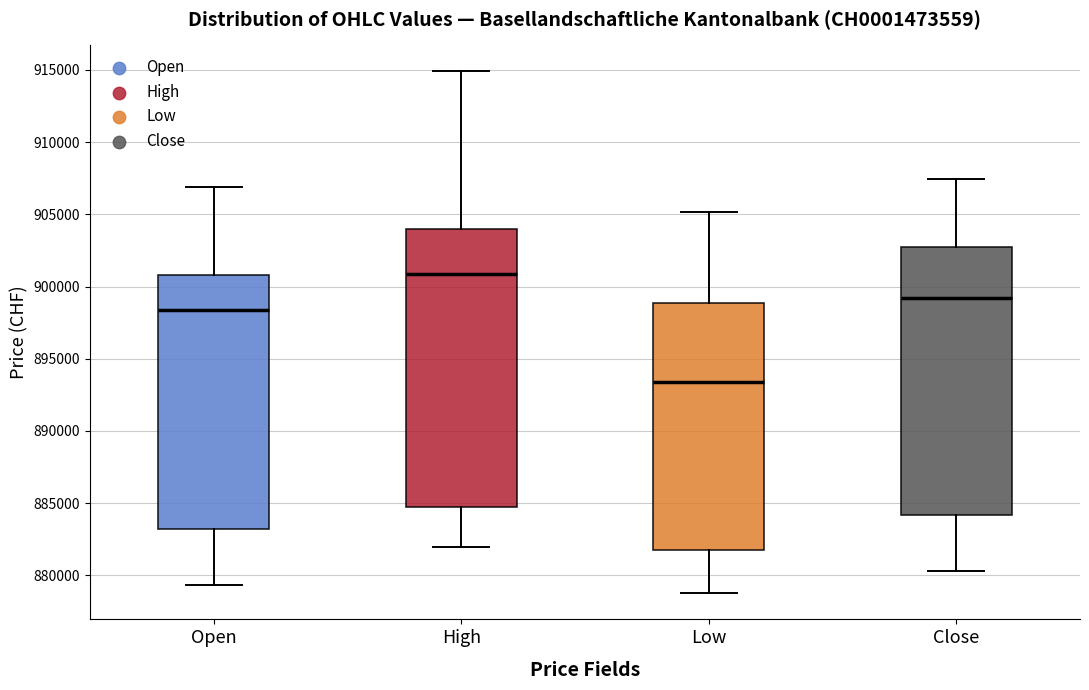

Which box is the tallest, from its lower edge to its upper edge?

High